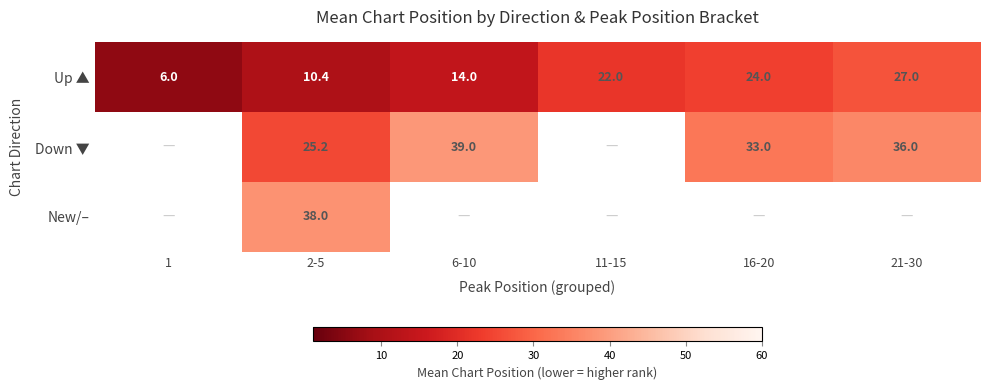

How many categories are shown in the chart?

6